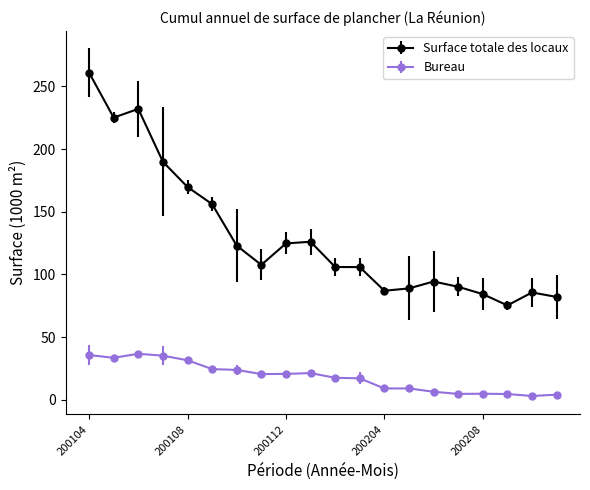

What is the minimum value for Surface totale des locaux?

75.2